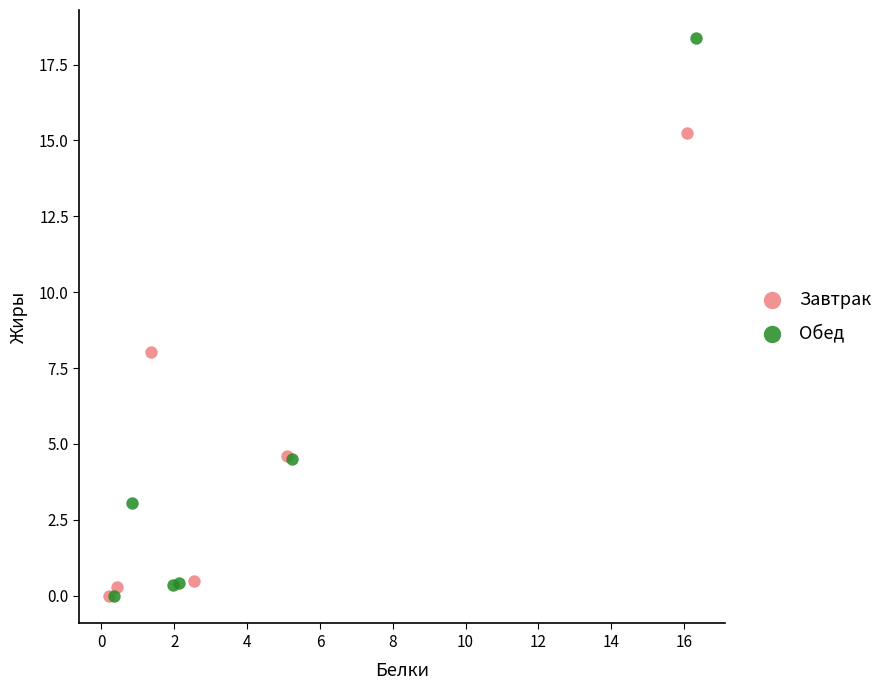

Which series has the widest spread of Y values?

Обед